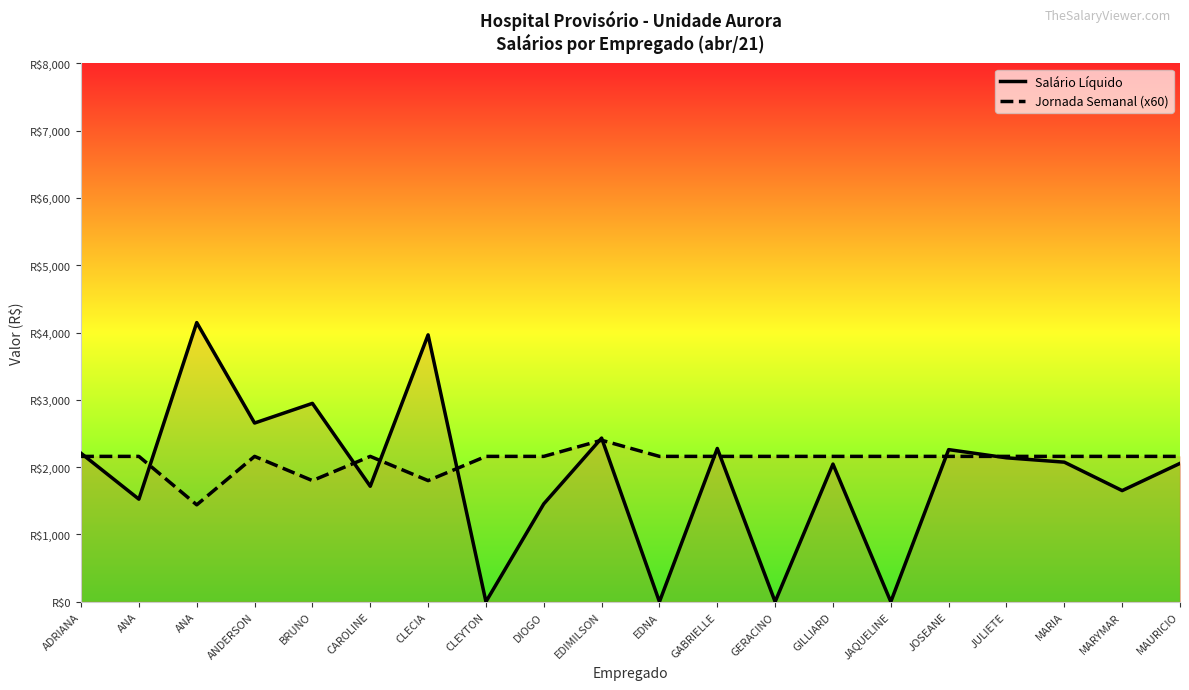

True or false: Salário Líquido and Jornada Semanal (x60) cross at least once.

True